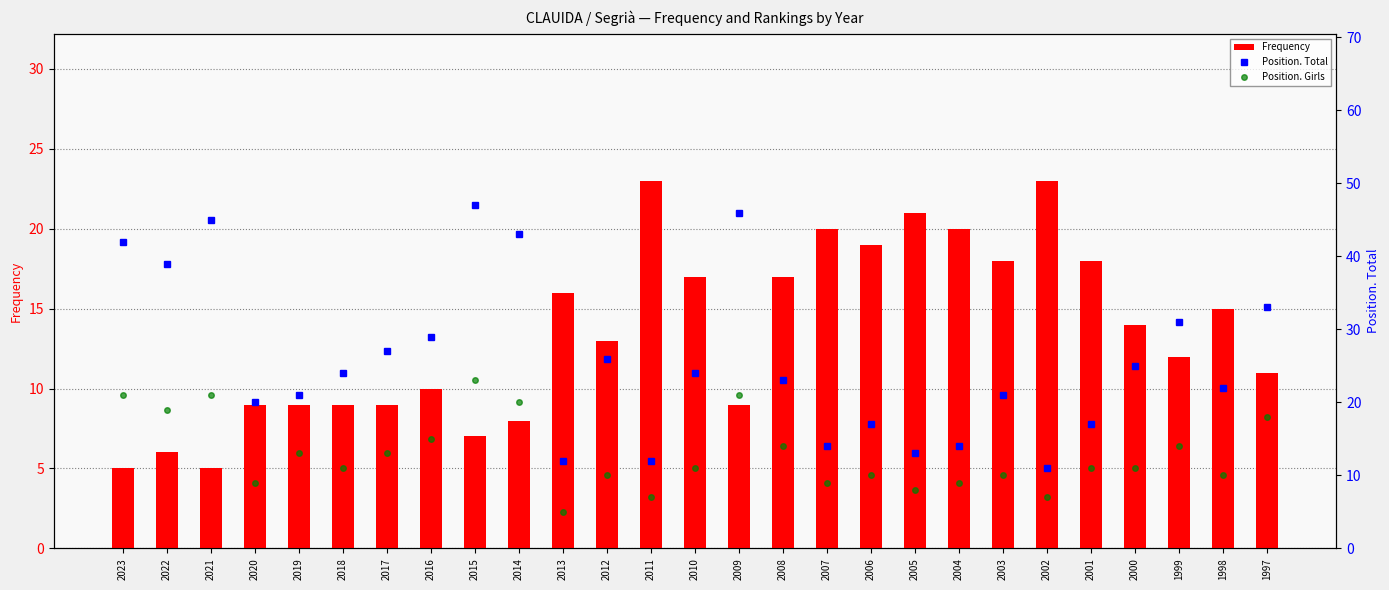

What is the value of the Position. Total bar at the 11th from the left?

12